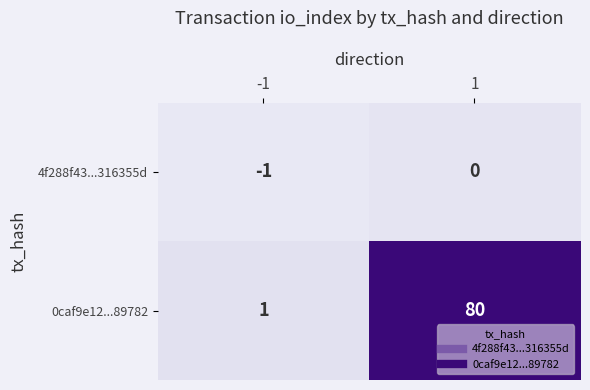

What is the total value across all series at 1?

80